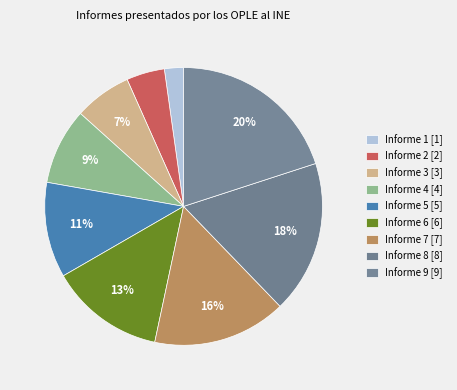

How many segments does this pie chart have?

9